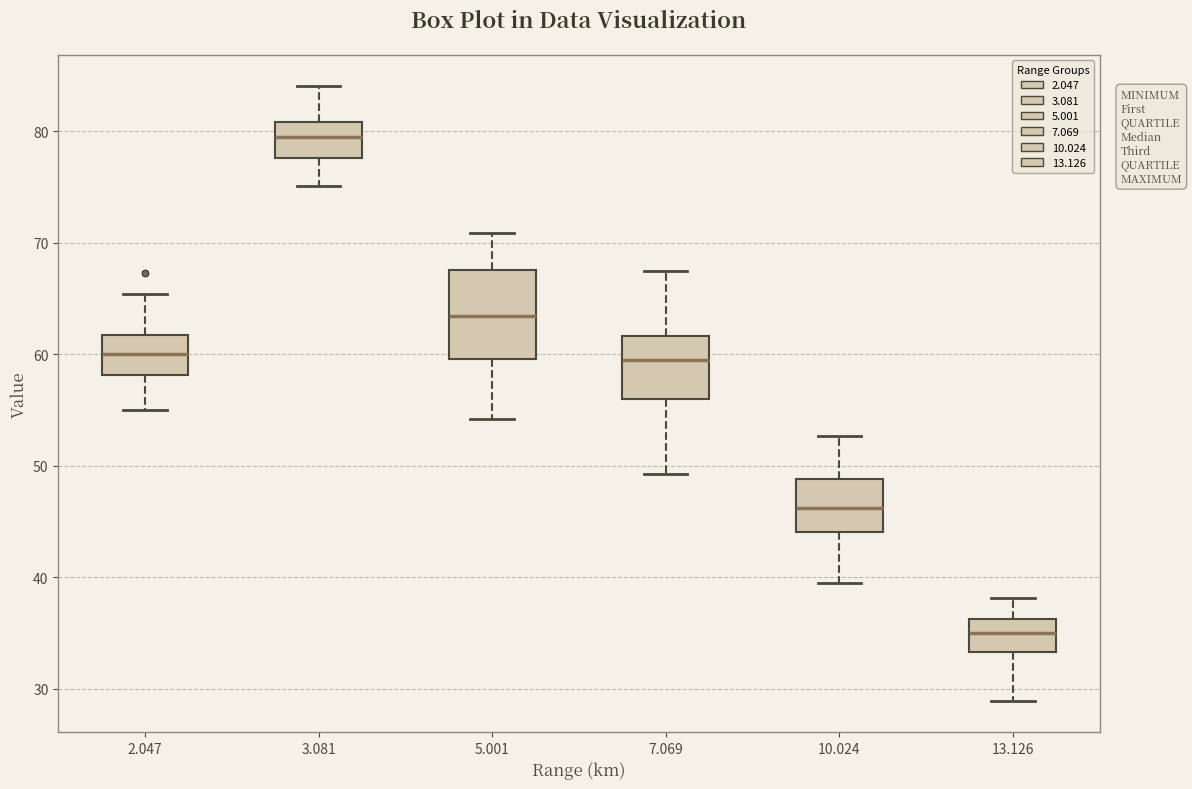

Where does the upper whisker of the box at x = 13.126 end on the y-axis? The values are not printed on the chart, so give them approximately, as read against the axis.

38